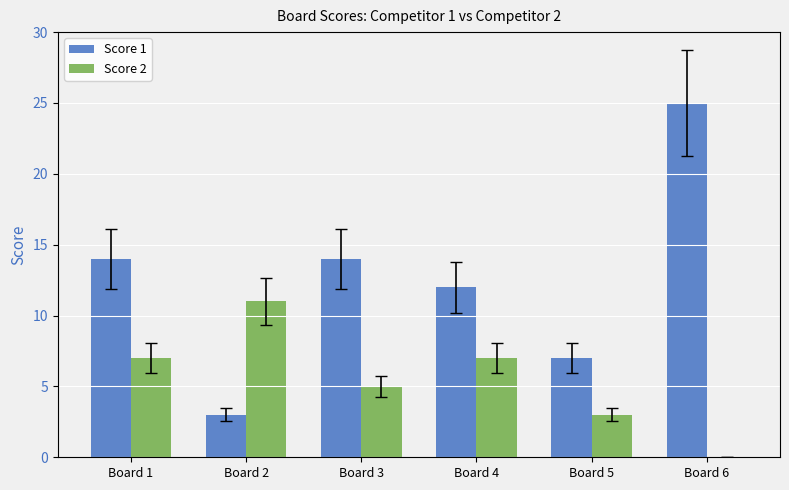

How many series are shown in this chart?

2